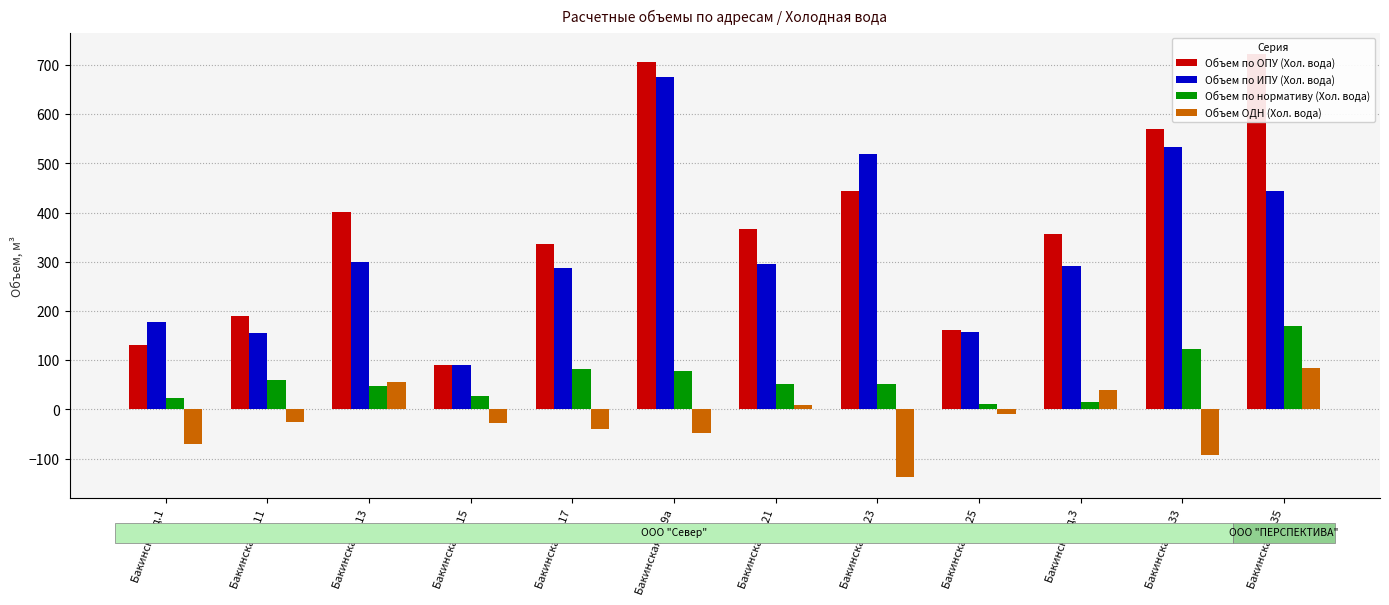

True or false: Объем по ИПУ (Хол. вода) has a value of 519.6 at Бакинская д.23.

True